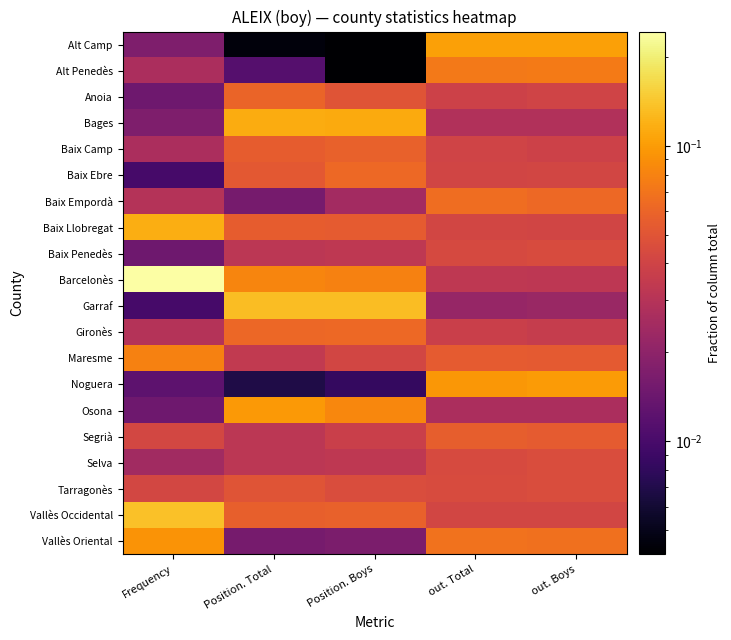

What is the total value across all series at Position. Boys?

1.0